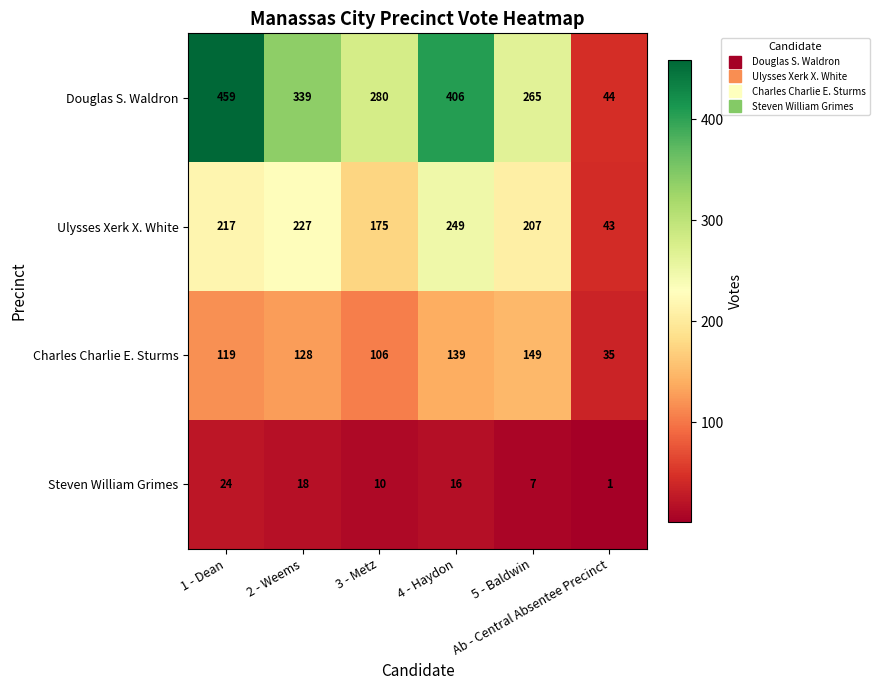

Which label corresponds to the smallest value in the chart?

Ab - Central Absentee Precinct